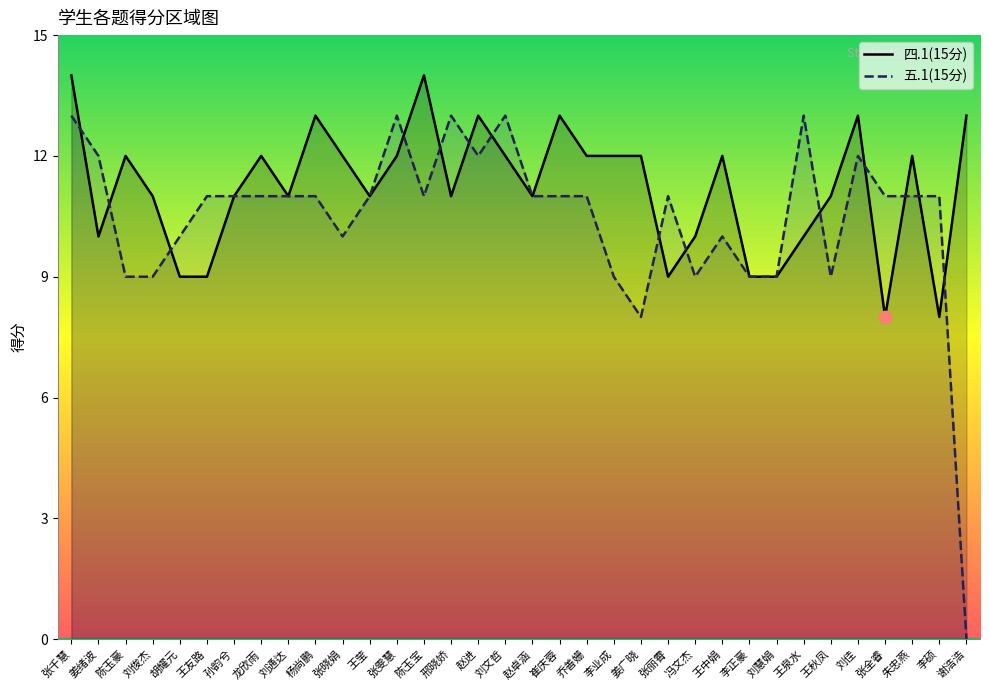

At which category is the sum across all series the highest?

张千慧